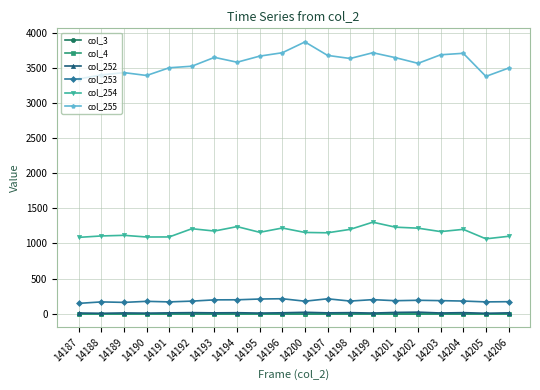

What is the difference between the second highest and second lowest values in the col_255 series?

337